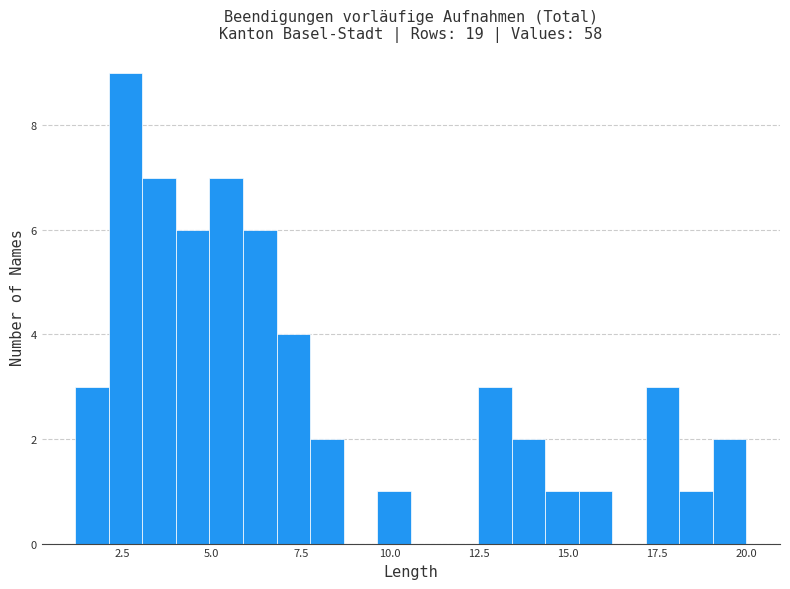

Read against the x-axis, roughly where is the centre of the tallest bar?

2.5